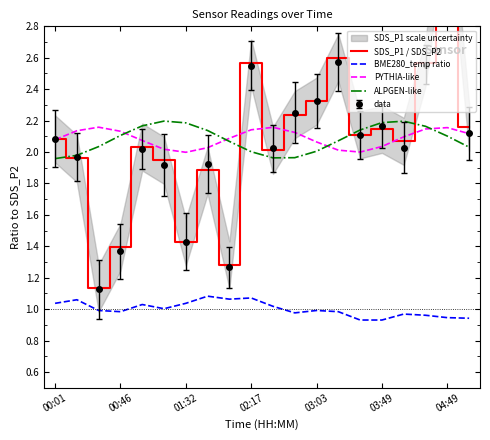

Between 8 and 14, which series saw the biggest shift?

SDS_P1 / SDS_P2